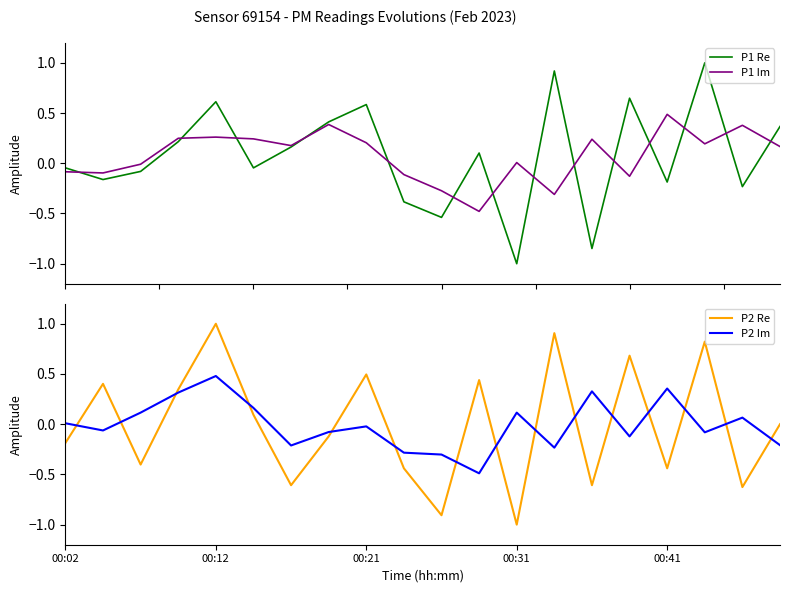

What is the highest value of the P2 Im series?

0.5